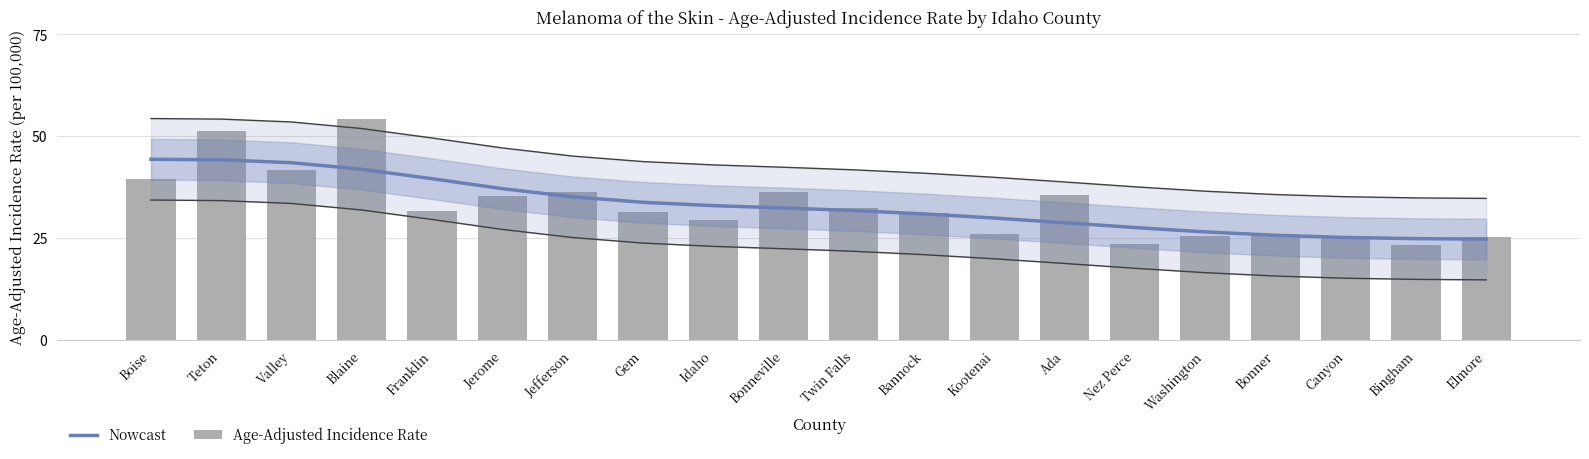

What are all the series names shown in the legend?

Nowcast, Age-Adjusted Incidence Rate